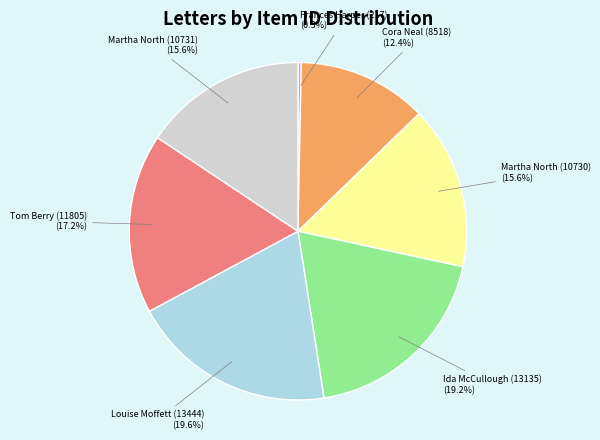

Count the number of slices in the pie.

7